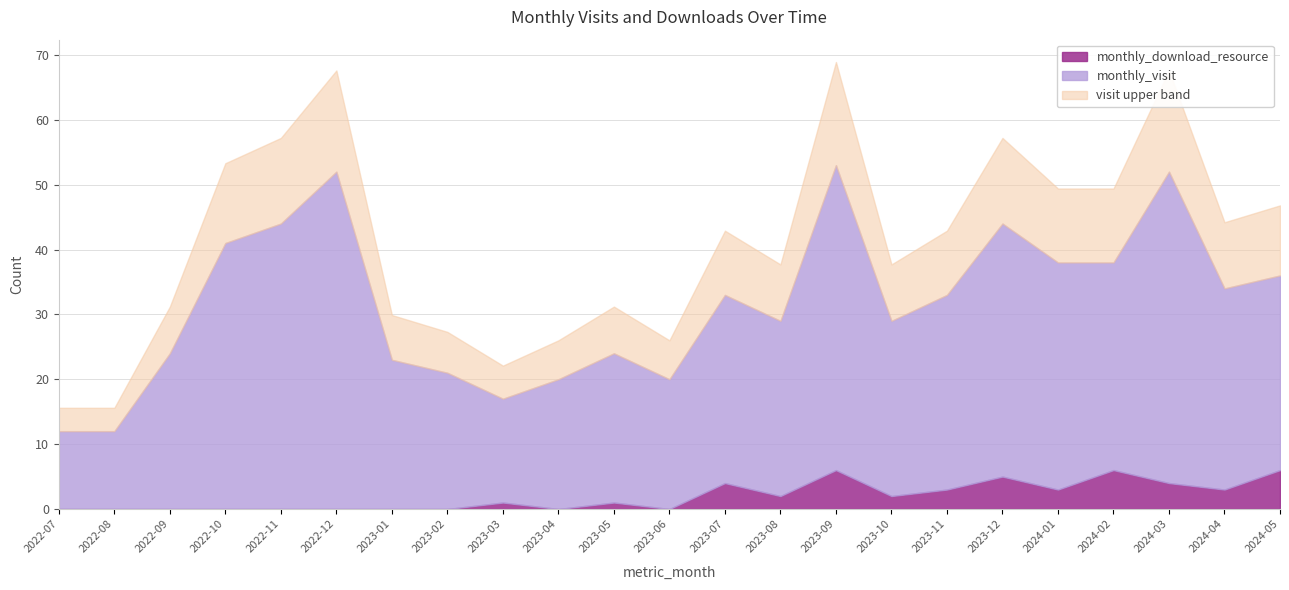

What is the total value across all series at 2022-11?

57.2